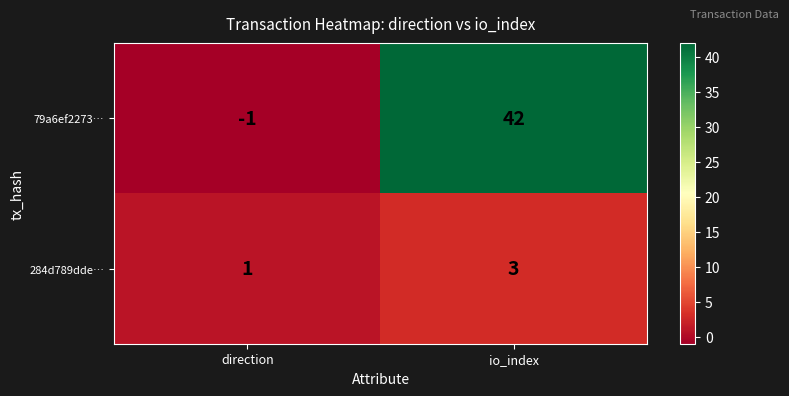

What is the difference between the highest and lowest values at direction?

2